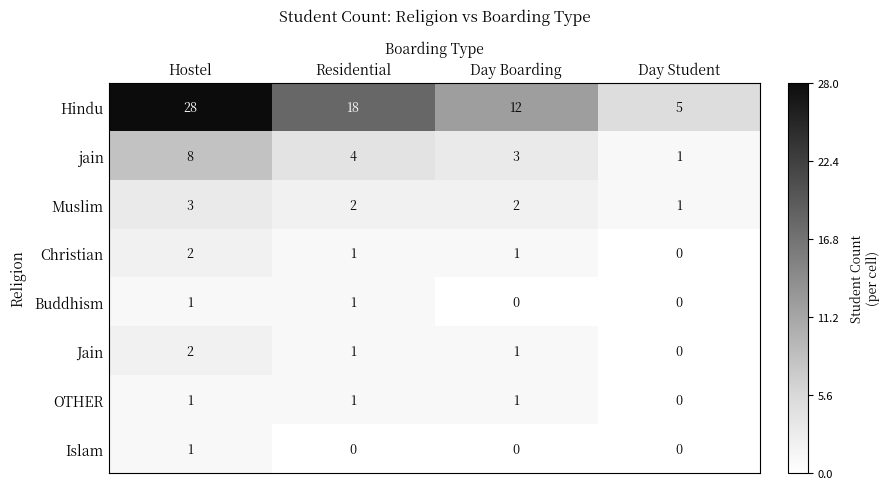

How many Hindu values are between 12 and 28?

3